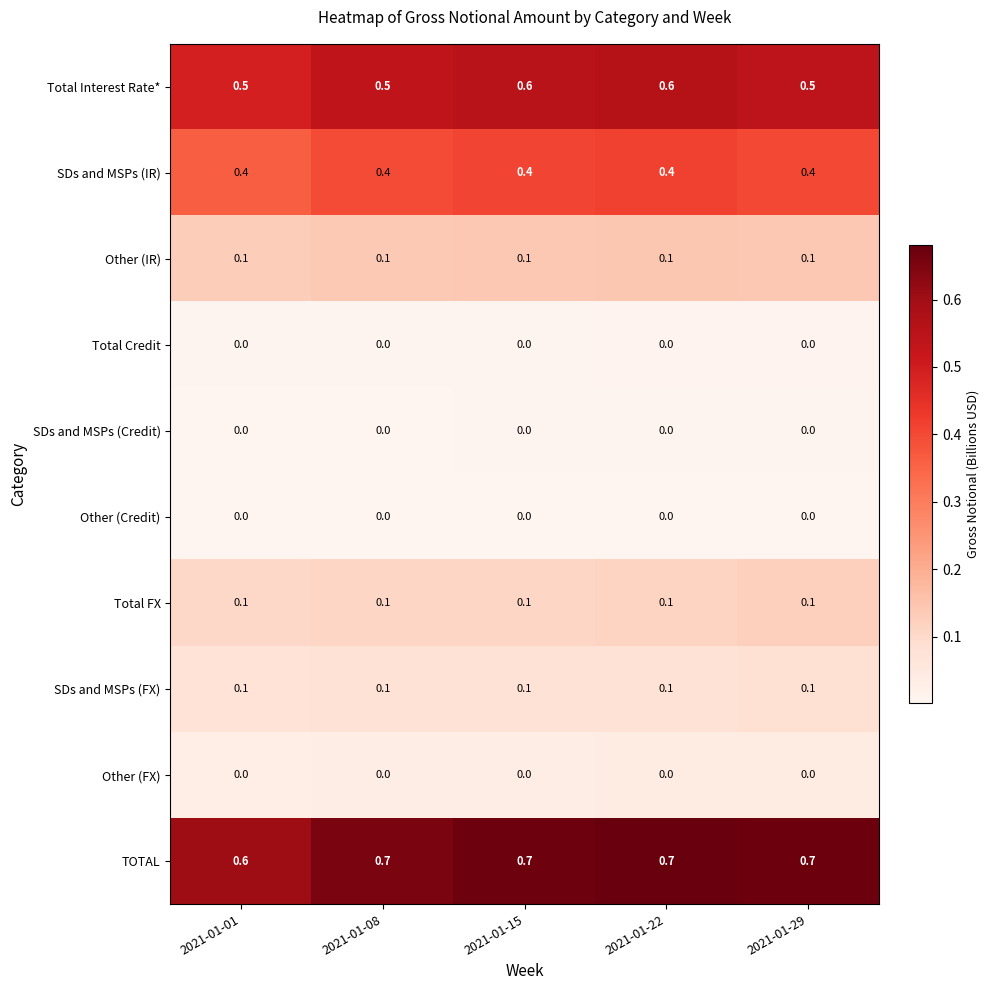

The Other (FX) series shows 0.0 at 2021-01-22. True or false?

True